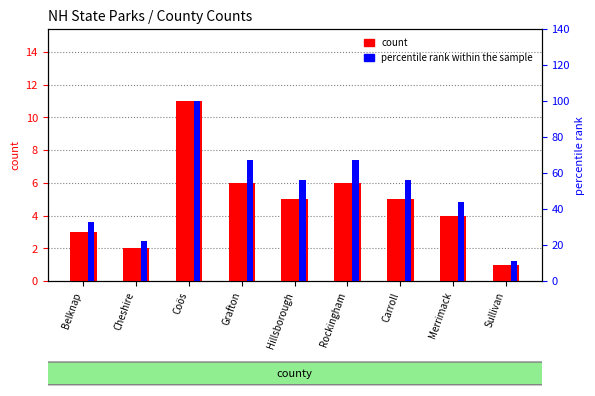

What are all the series names shown in the legend?

count, percentile rank within the sample